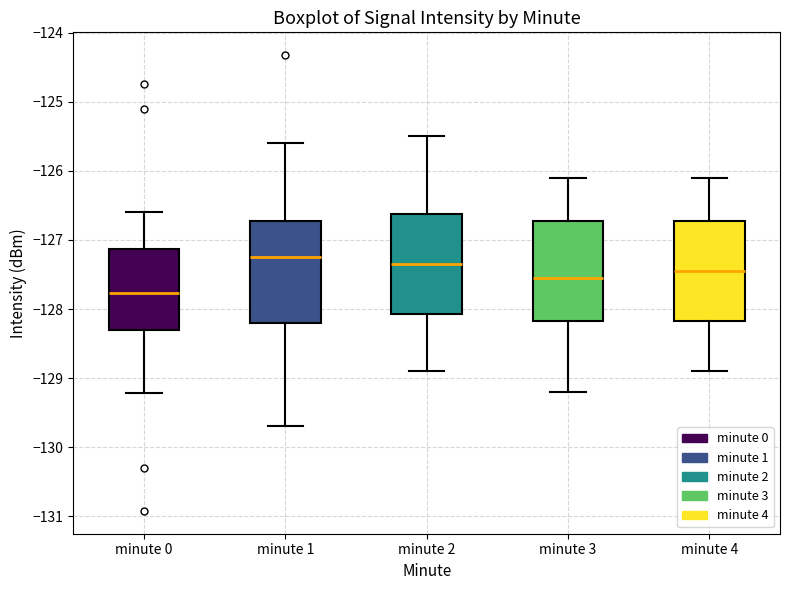

Reading left to right, read every box against the y-axis: the position of its median line, the range the box covers, and the ends of its whiskers. The values are not printed on the chart, so give them approximately, as read against the axis.

minute 0: median -127.8, box -128.3 to -127.1, whiskers -129.2 to -126.6
minute 1: median -127.2, box -128.2 to -126.7, whiskers -129.7 to -125.6
minute 2: median -127.3, box -128.1 to -126.6, whiskers -128.9 to -125.5
minute 3: median -127.5, box -128.2 to -126.7, whiskers -129.2 to -126.1
minute 4: median -127.4, box -128.2 to -126.7, whiskers -128.9 to -126.1